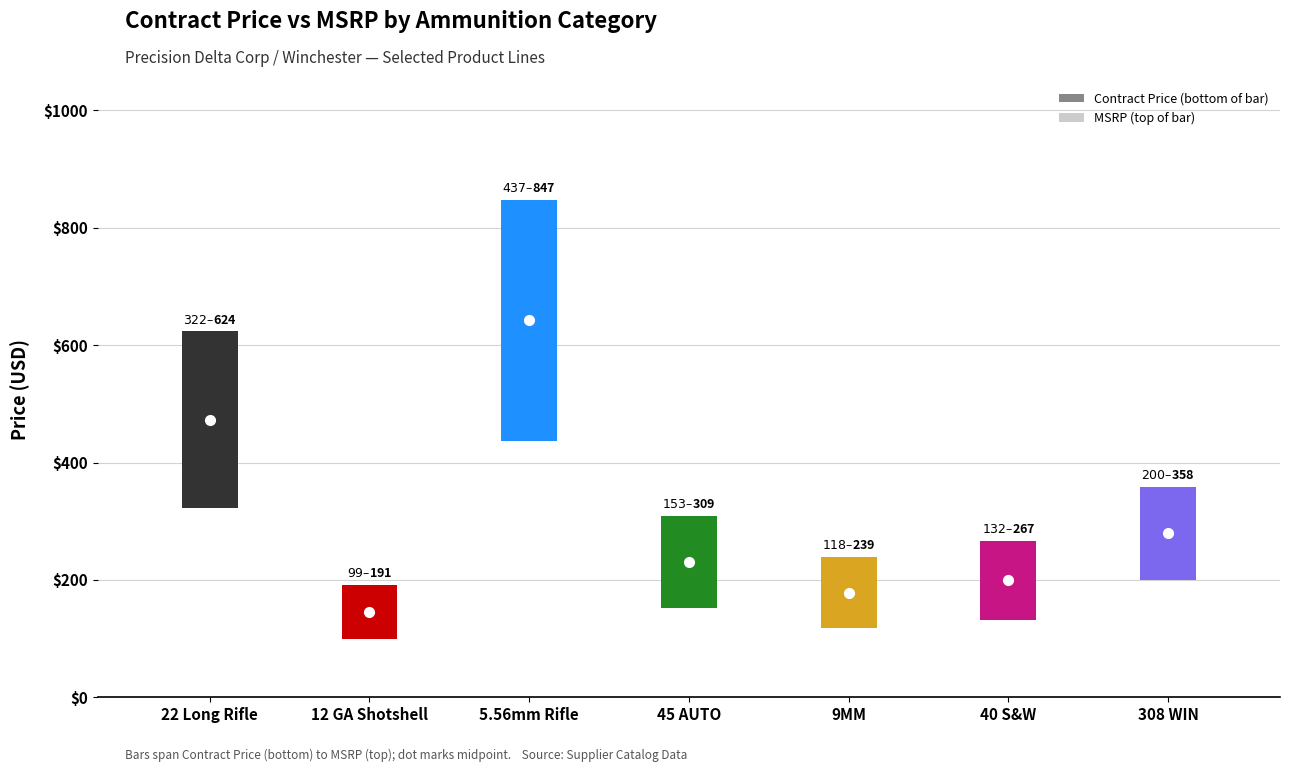

What is the highest value of the contract_price series?

437.1